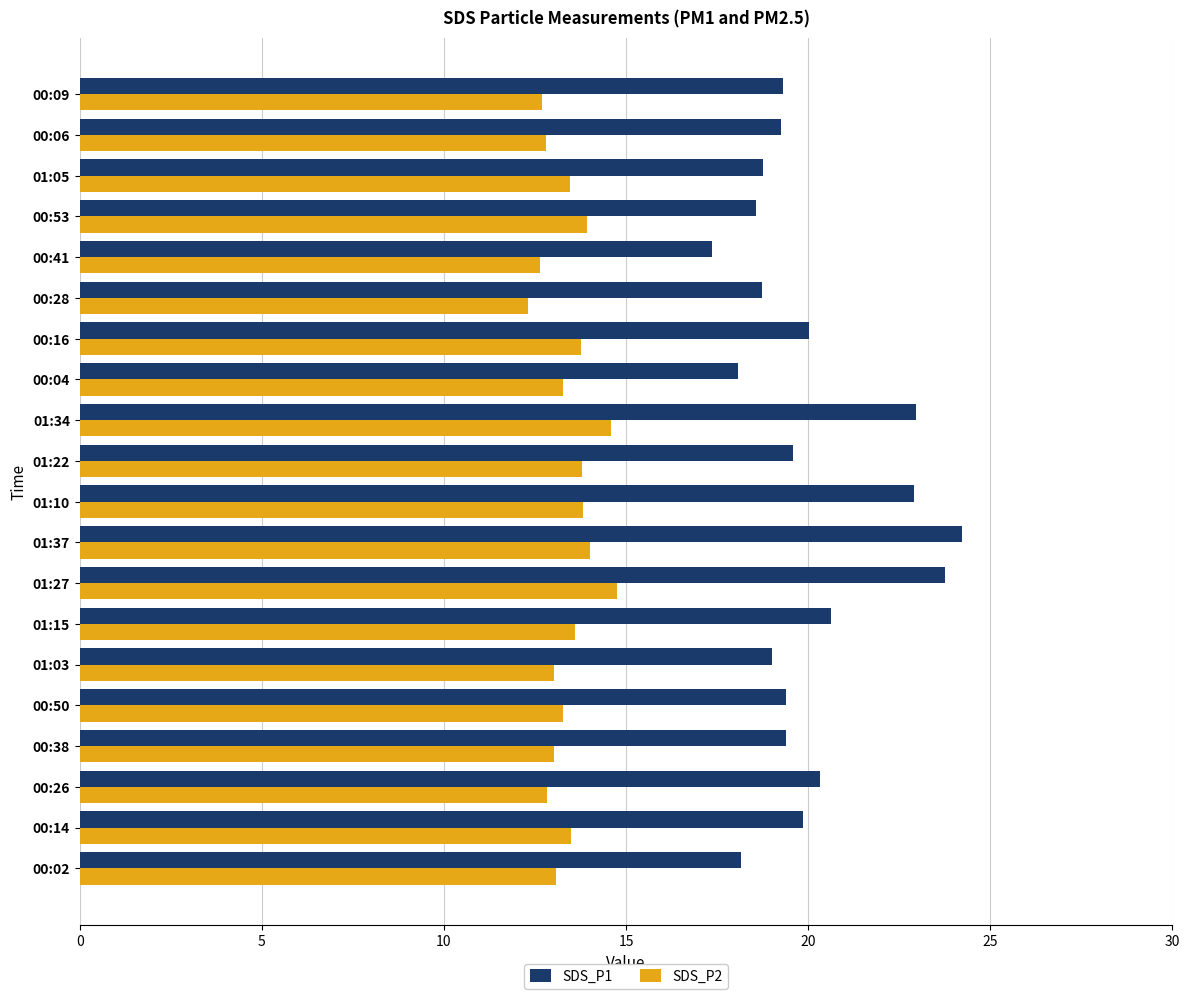

List the series in order of their peak value, lowest first.

SDS_P2, SDS_P1